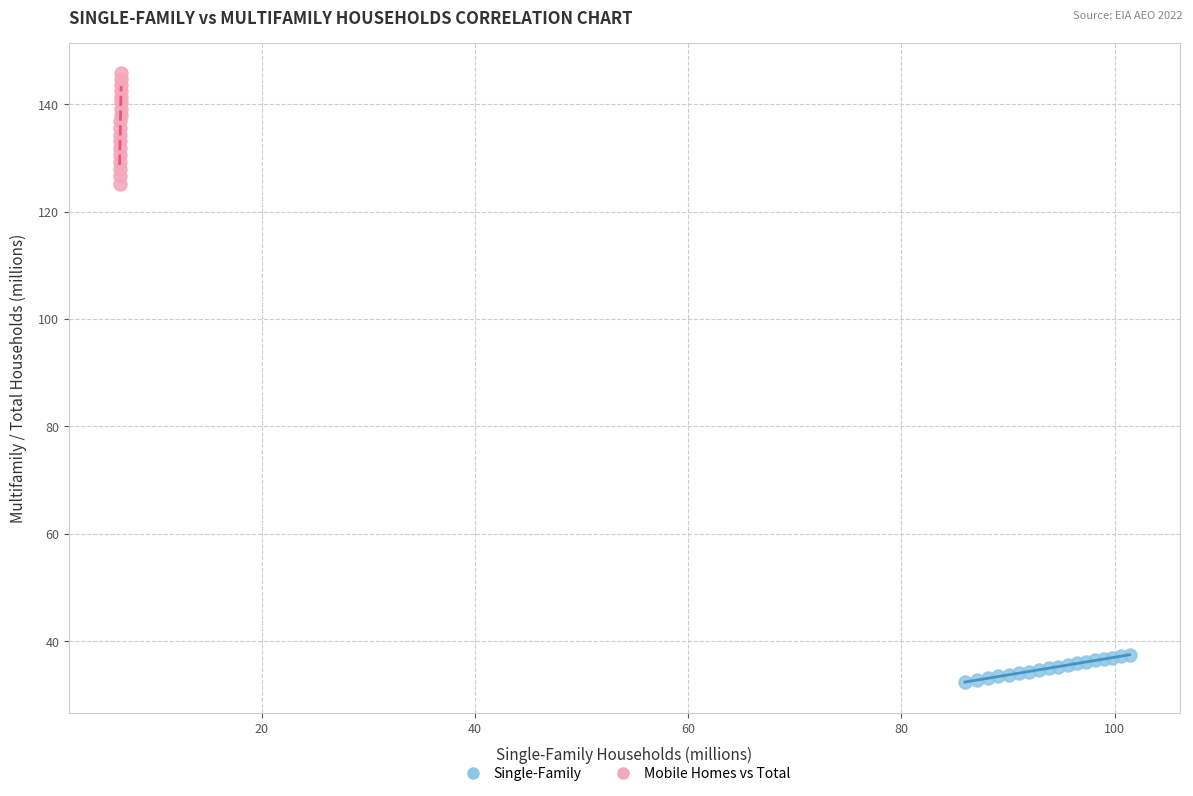

What are all the series names shown in the legend?

Single-Family, Mobile Homes vs Total